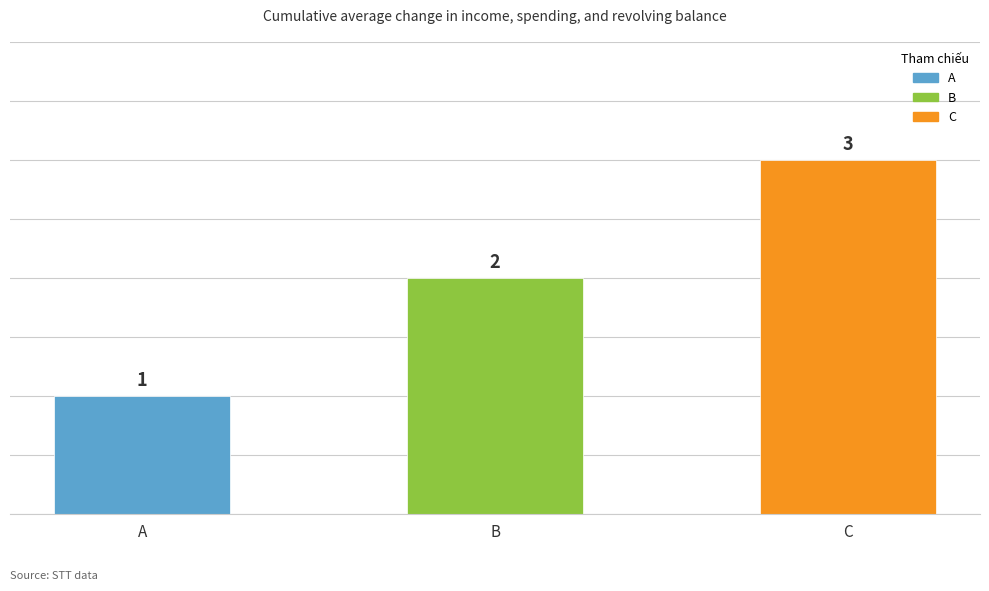

How many bars are there in total?

3